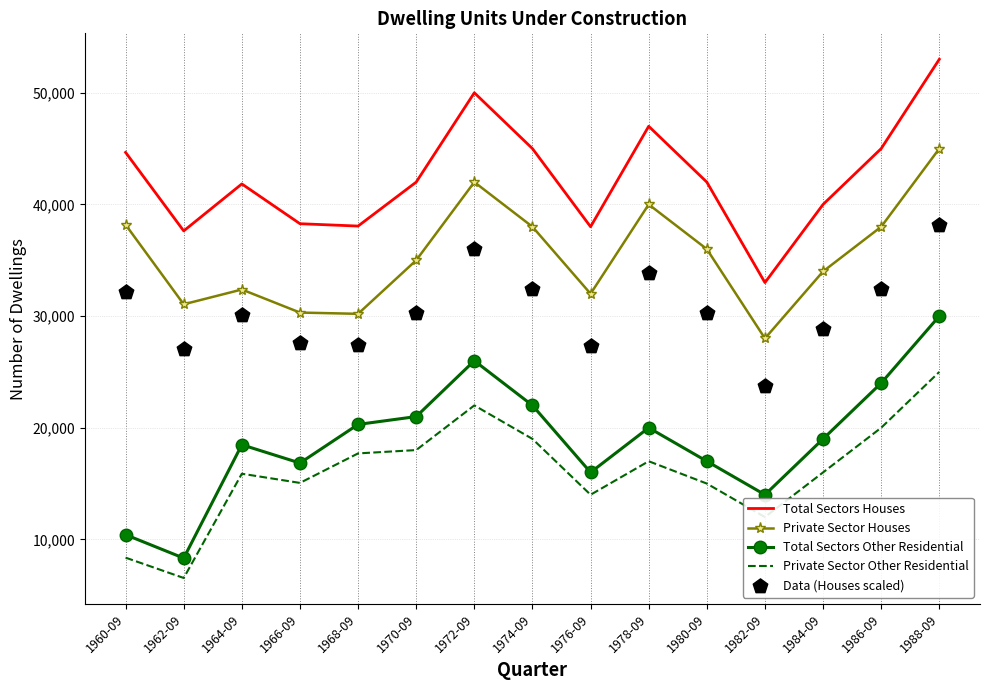

Which series reaches the minimum Y coordinate?

Private Sector Other Residential